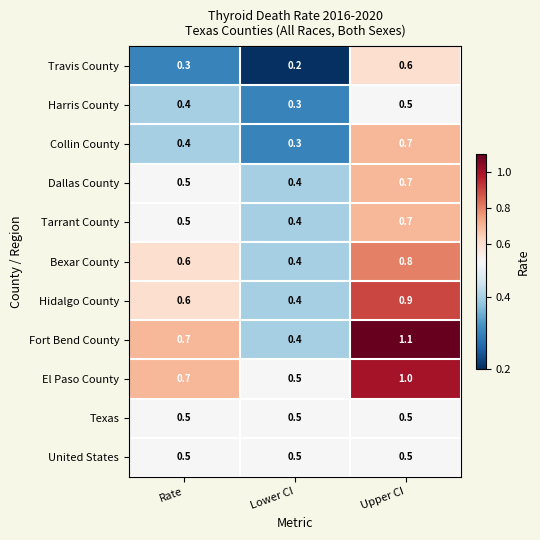

At how many categories does at least one series exceed 0?

3